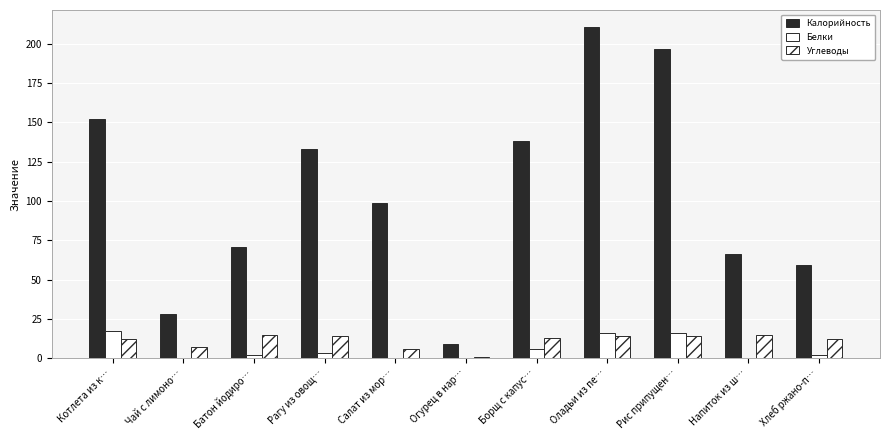

At which category is the sum across all series the highest?

Оладьи из пе…